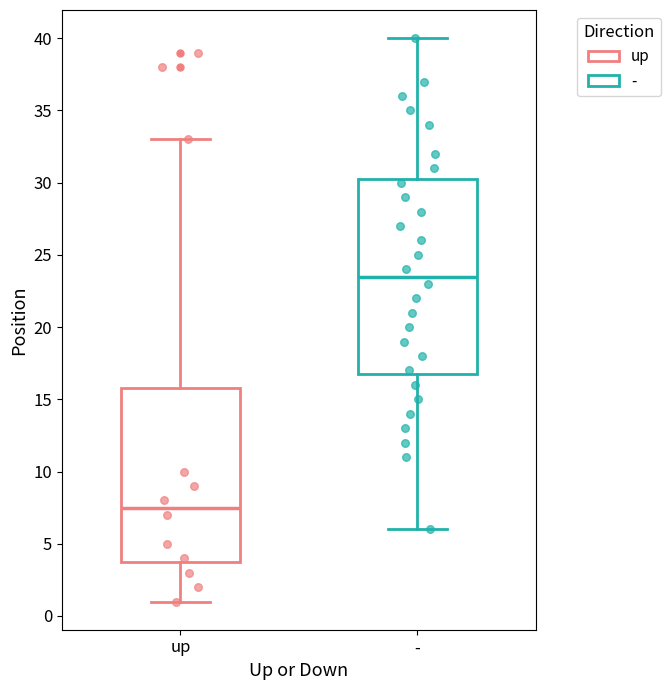

Where does the lower whisker of the box for - end on the y-axis? The values are not printed on the chart, so give them approximately, as read against the axis.

6.0